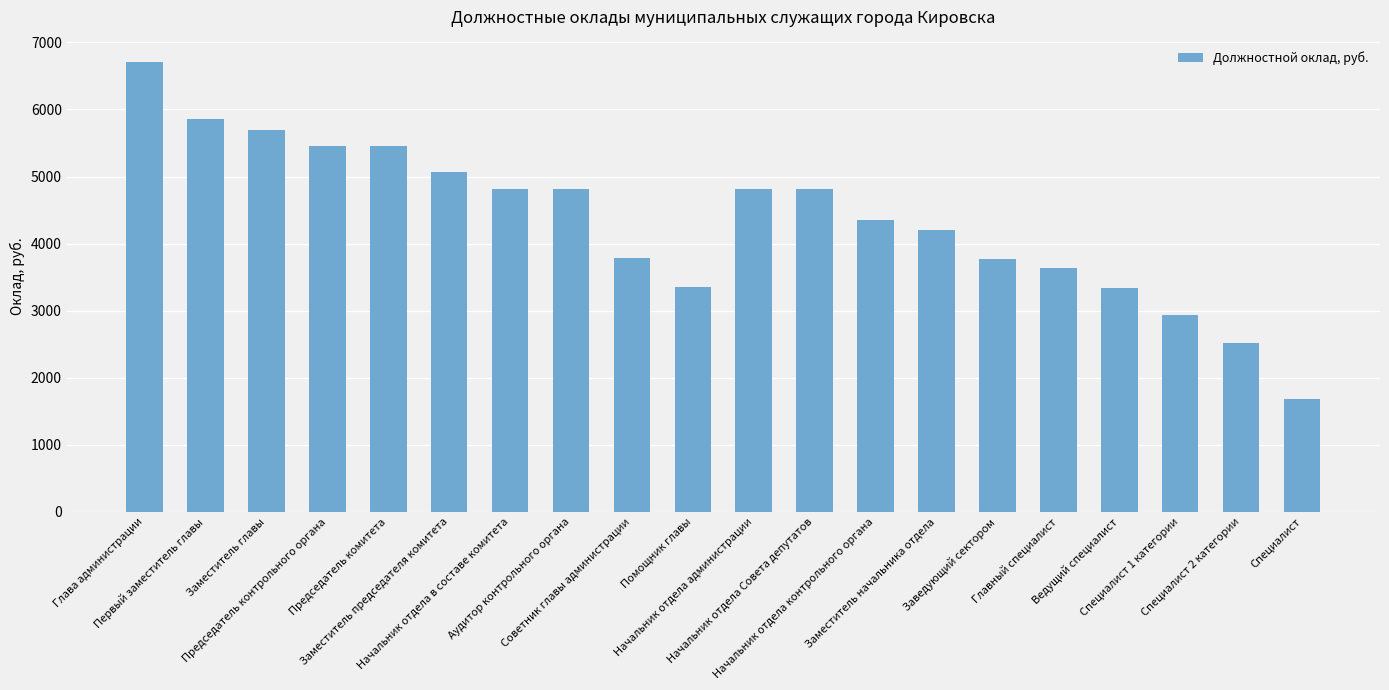

What is the difference between the maximum and minimum values?

5025